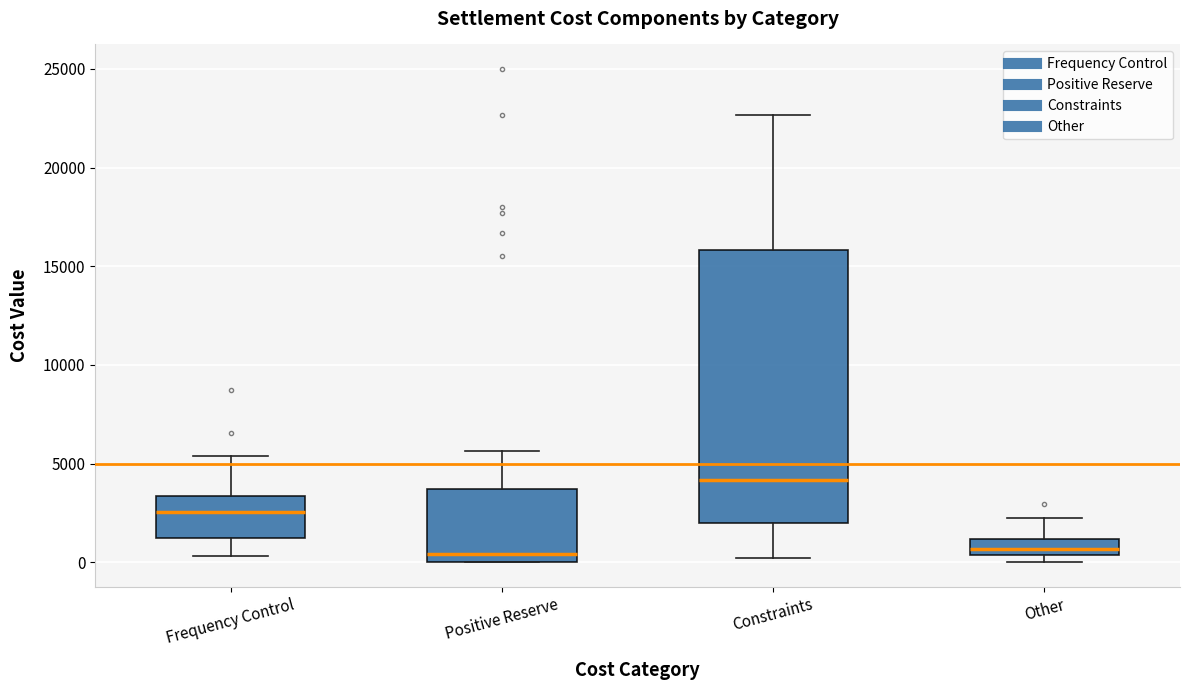

Reading left to right, transcribe this box plot: for each box, give where its median line is, the range the box spans, and where its two whiskers end, as read against the y-axis. The values are not printed on the chart, so give them approximately, as read against the axis.

Frequency Control: median 2500, box 1000 to 3500, whiskers 500 to 5500
Positive Reserve: median 500, box 0 to 3500, whiskers 0 to 5500
Constraints: median 4000, box 2000 to 16000, whiskers 0 to 22500
Other: median 500 (inside the box), box 500 to 1000, whiskers 0 to 2000